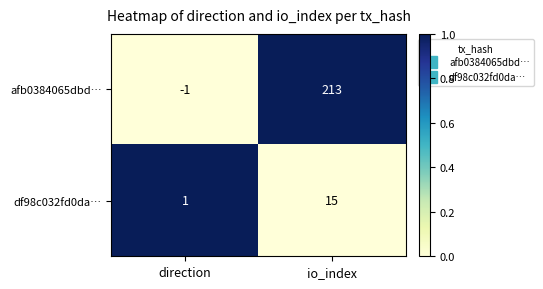

At which category is the sum across all series the highest?

io_index